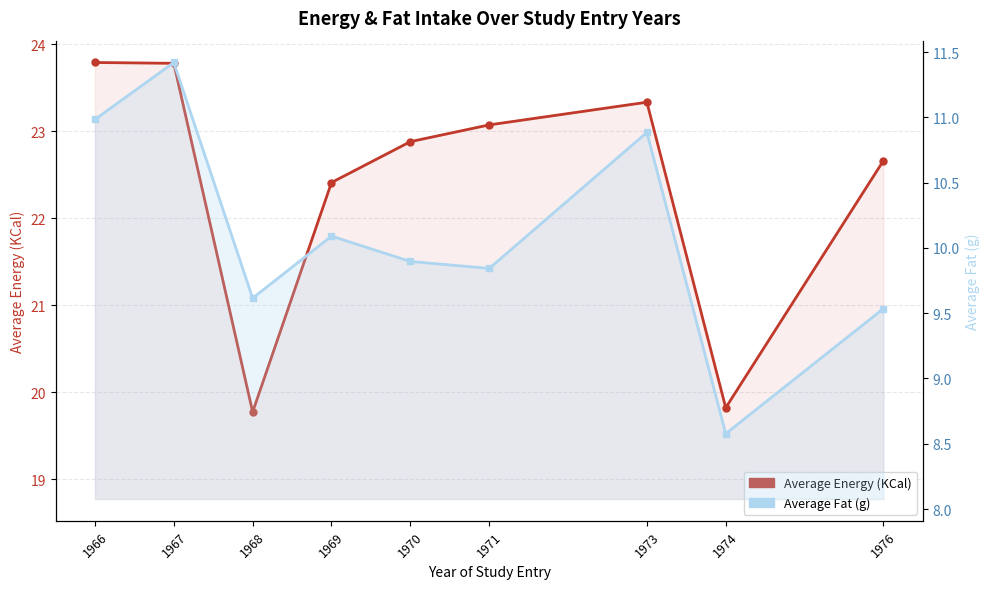

Which series has the largest range (max minus min)?

Average Energy (KCal)